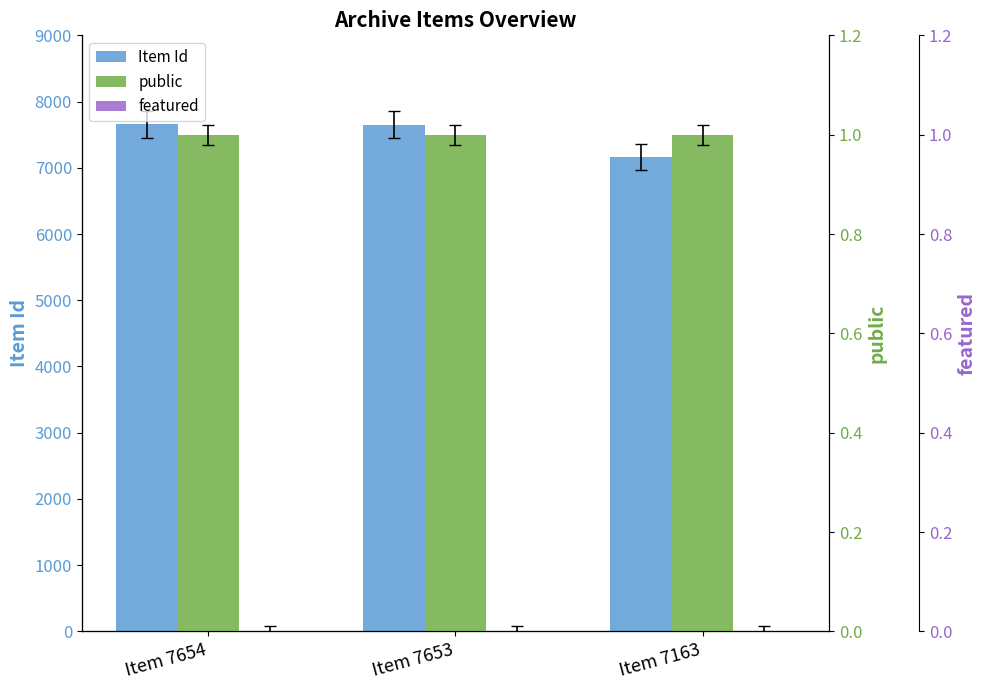

What is the approximate value of public at Item 7654?

1